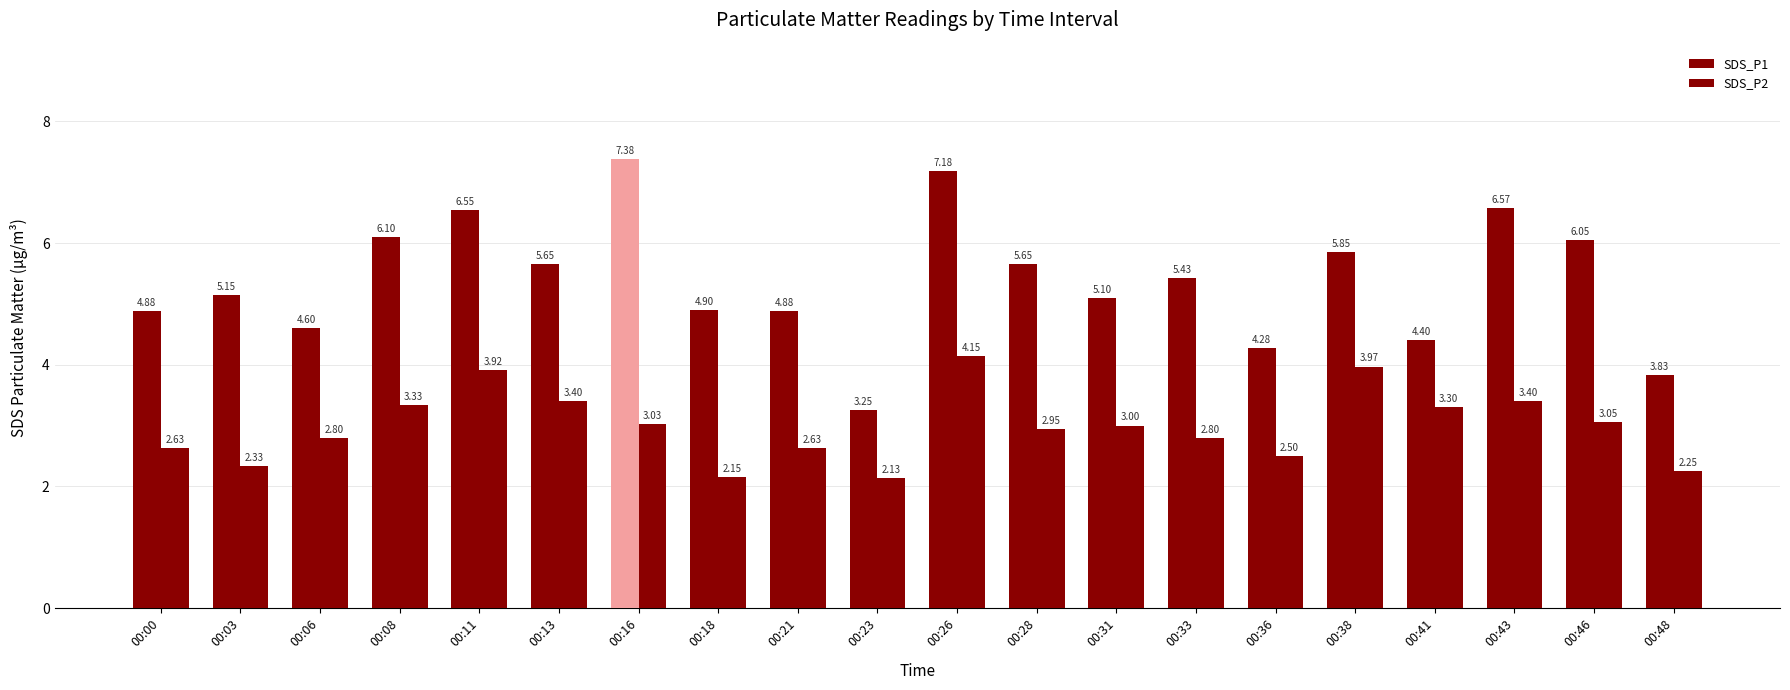

What is the average value of the SDS_P2 series?

3.0